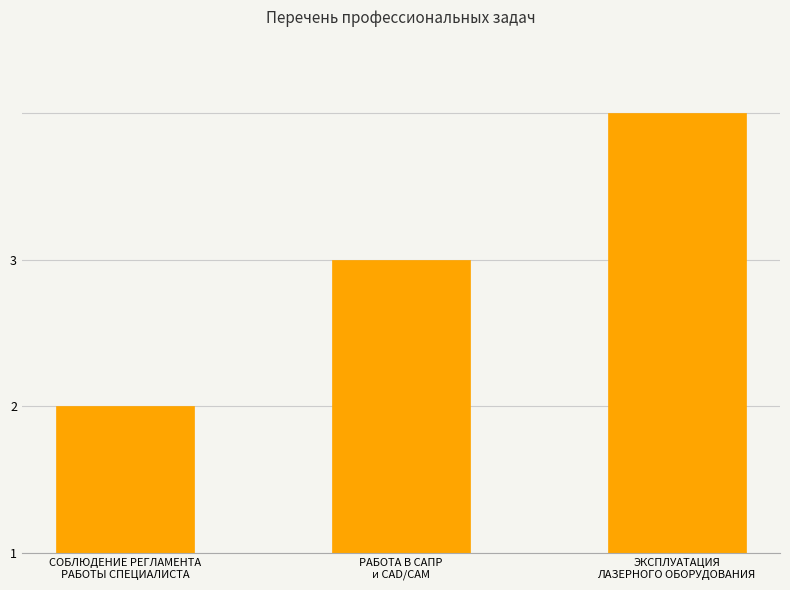

Are the bars horizontal?

No